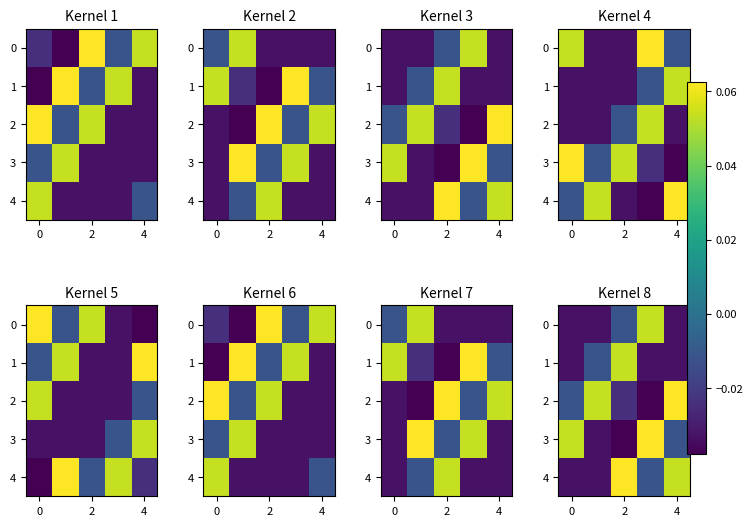

Rank the series at 2 from highest to lowest value.

4, 1, 0, 2, 3